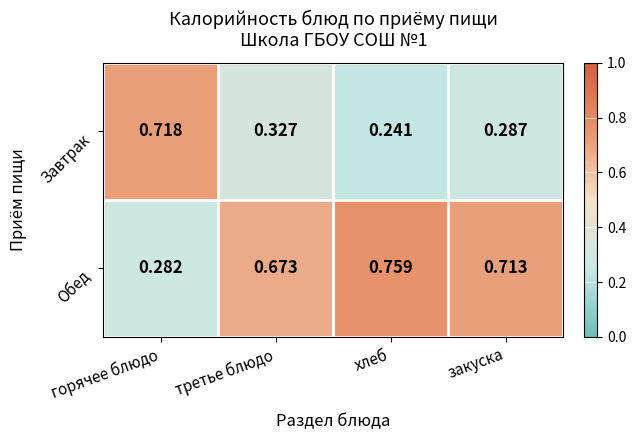

Which series has the largest total across all categories?

Обед